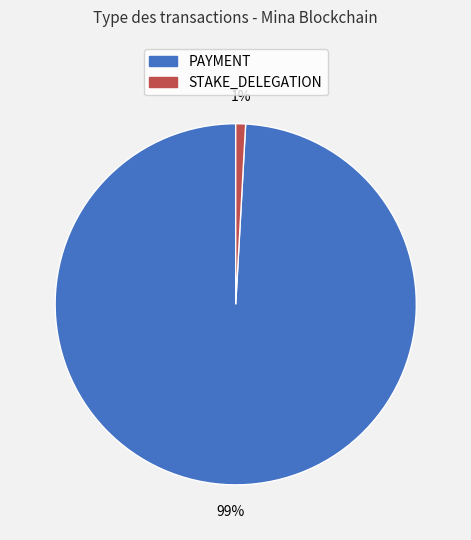

Which category has the biggest portion of the pie?

PAYMENT